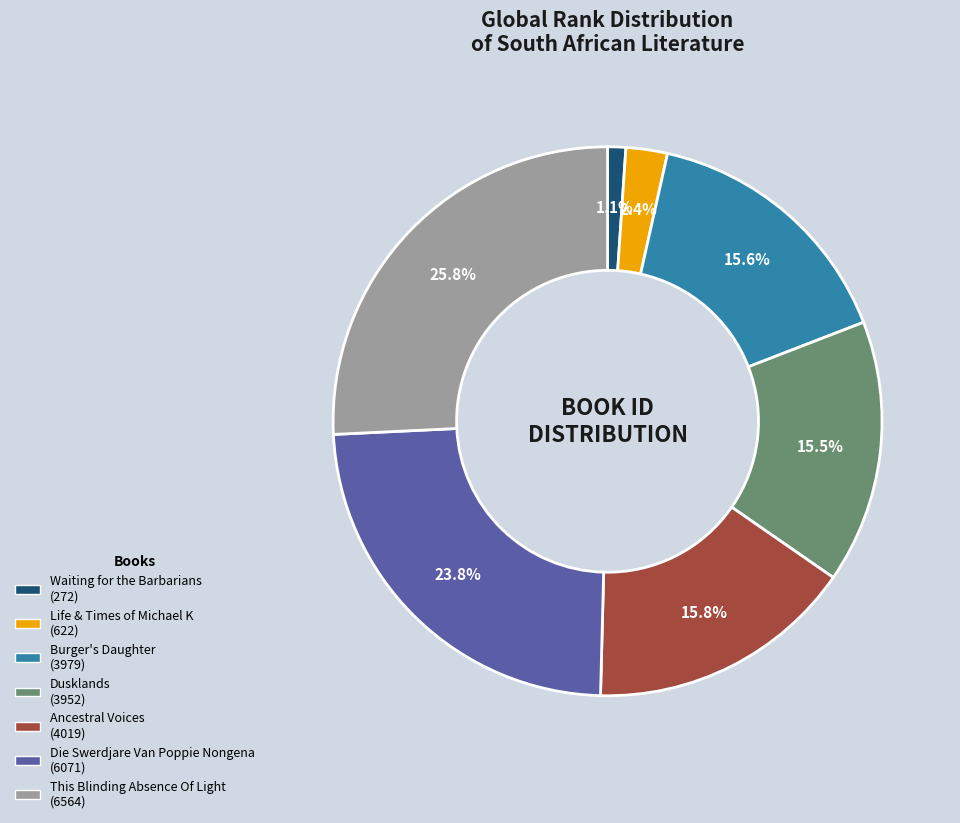

Is the sum of Burger's Daughter and Dusklands greater than half?

No